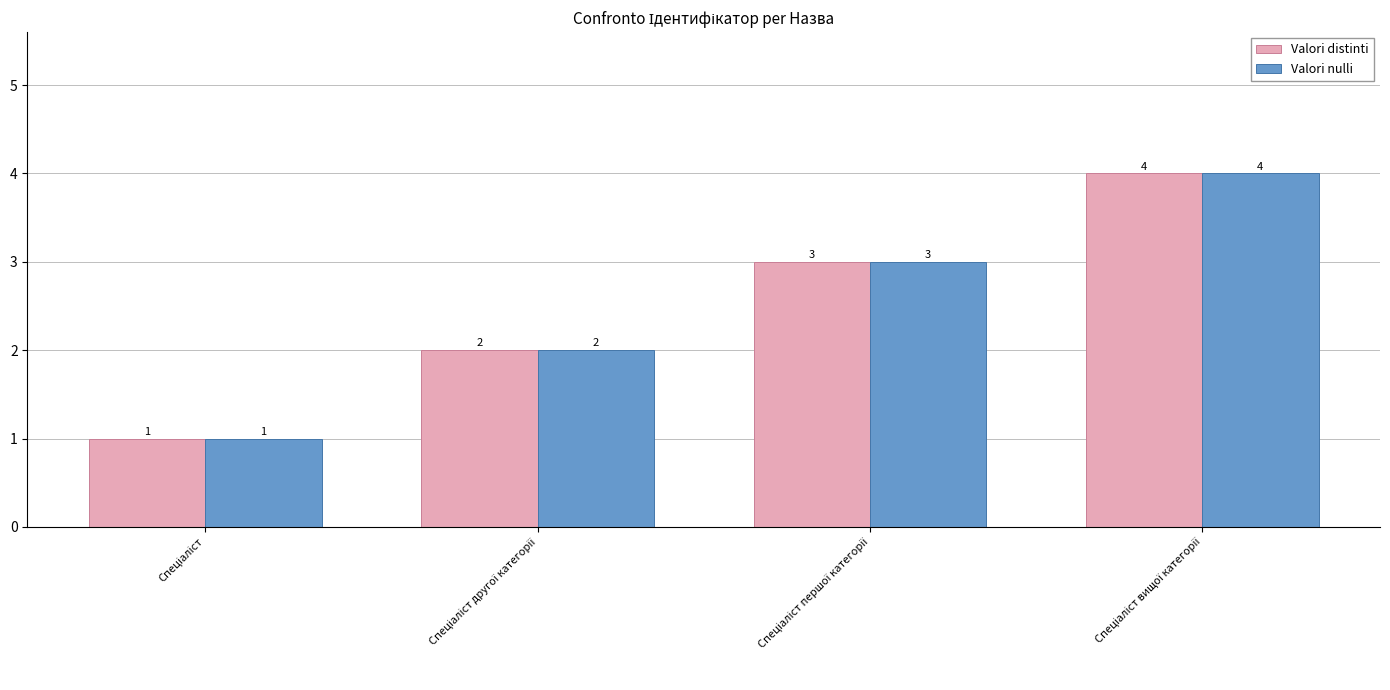

What are all the series names shown in the legend?

Valori distinti, Valori nulli